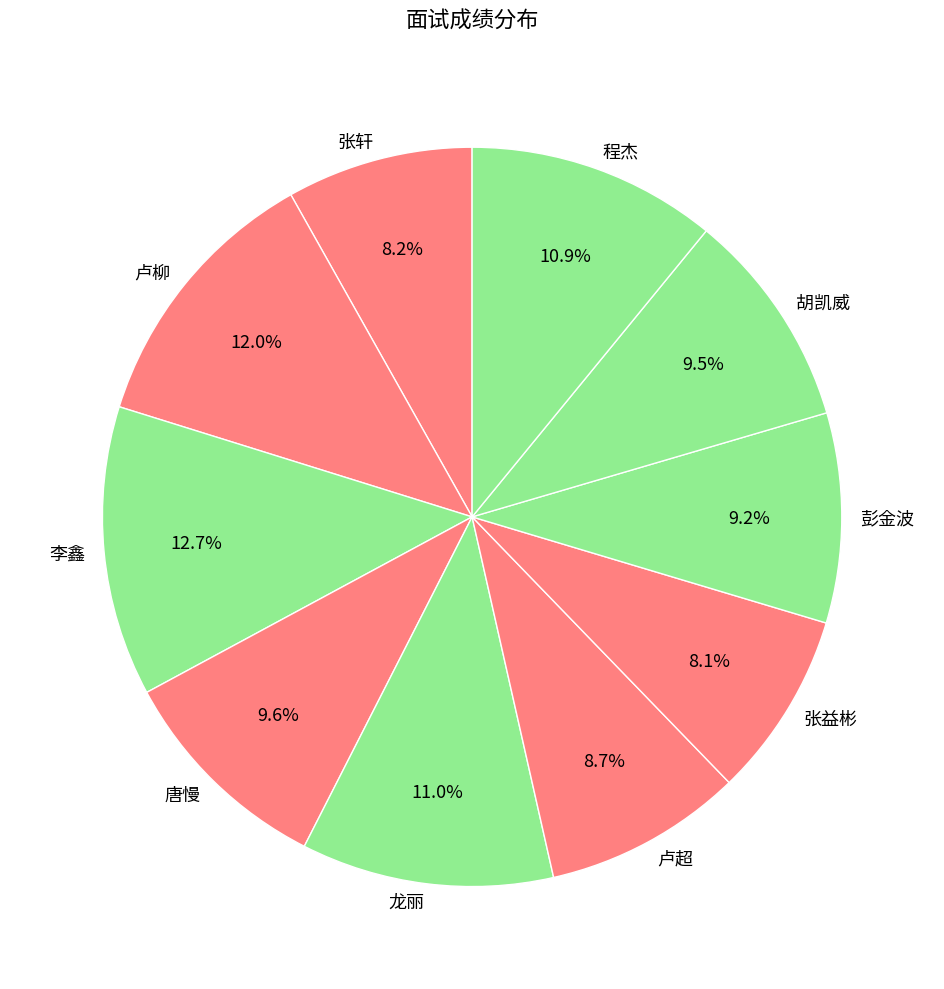

How much of the chart is everything except 卢柳?

88.0%